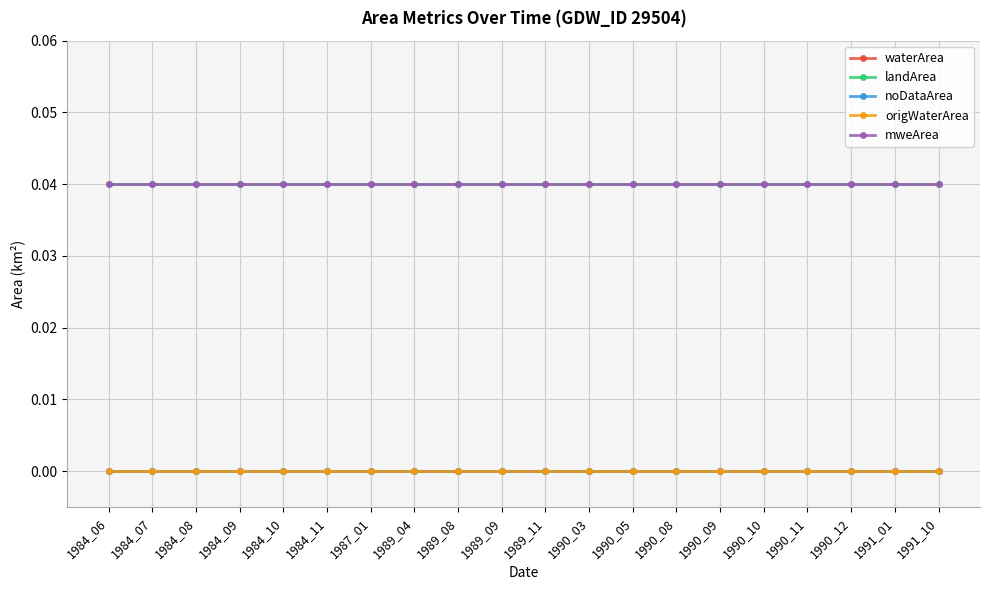

How many lines are shown in the chart?

5